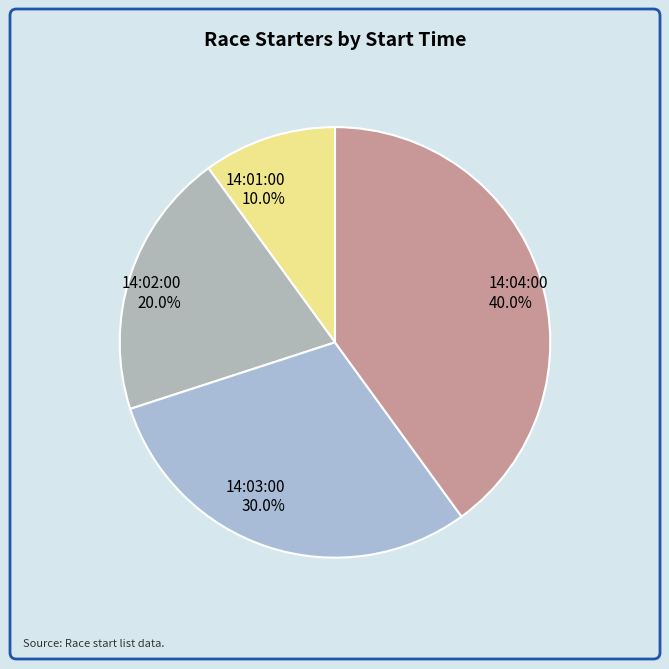

Rank the categories by value from highest to lowest.

14:04:00, 14:03:00, 14:02:00, 14:01:00